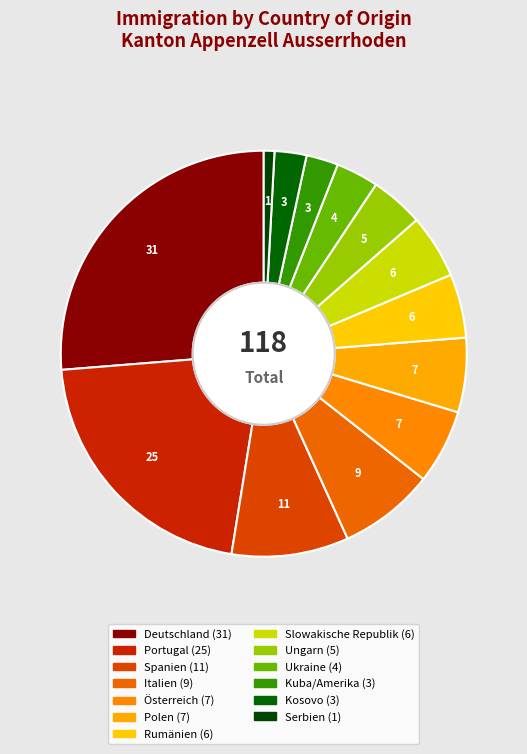

How many segments does this pie chart have?

13